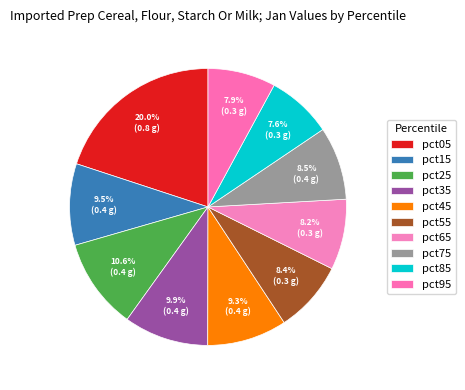

The pct55 slice represents 8% of the pie. True or false?

True